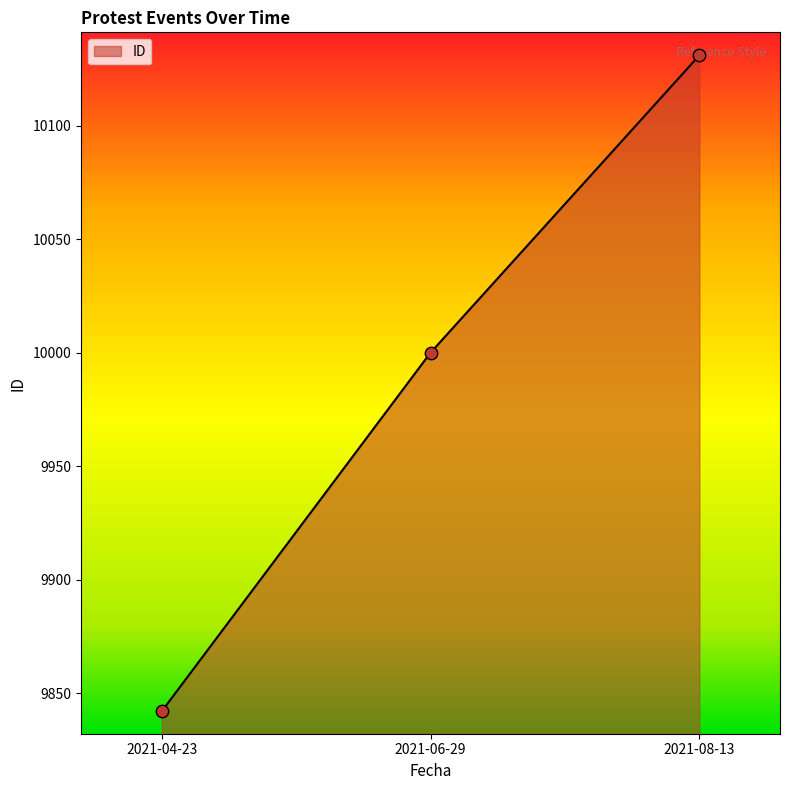

Approximately how many times larger is the value at 2021-06-29 compared to 2021-08-13?

1.0